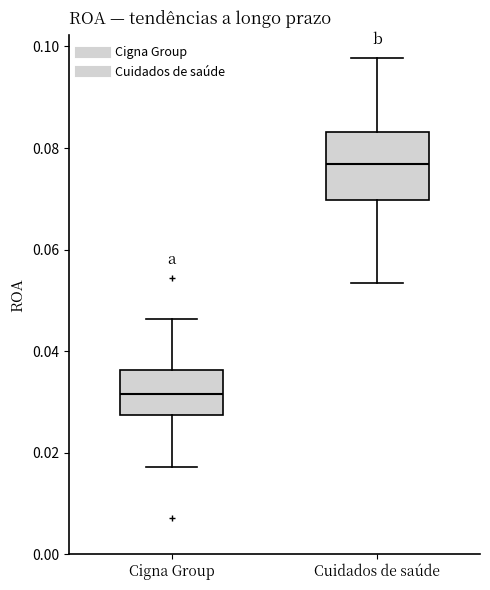

Comparing the boxes themselves (not the whiskers), which one is the tallest?

Cuidados de saúde